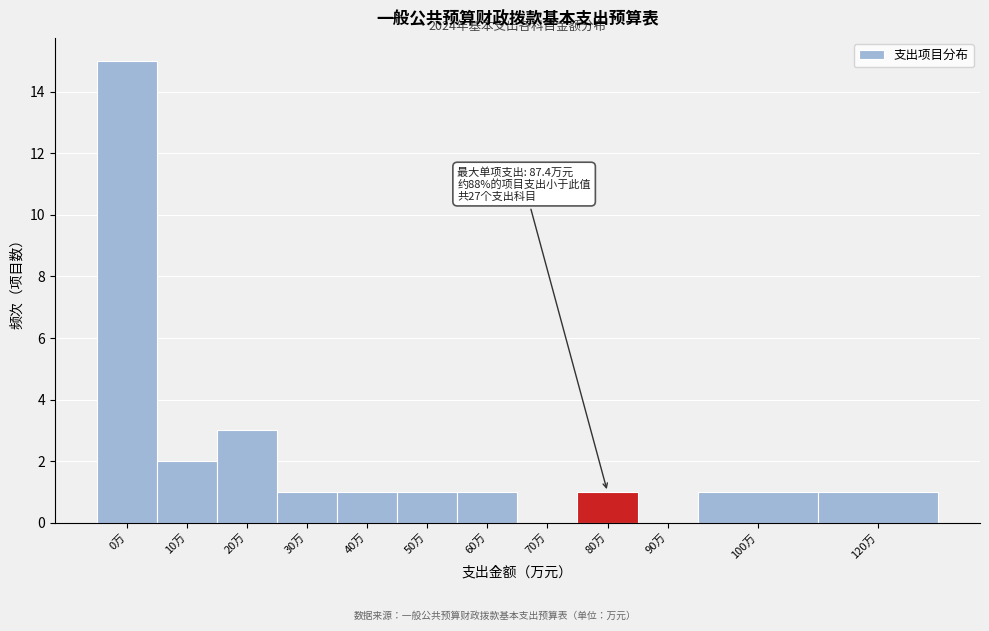

Reading left to right, extract all data points from this chart.

0万=15	10万=2	20万=3	30万=1	40万=1	50万=1	60万=1	70万=0	80万=1	90万=0	100万=1	120万=1